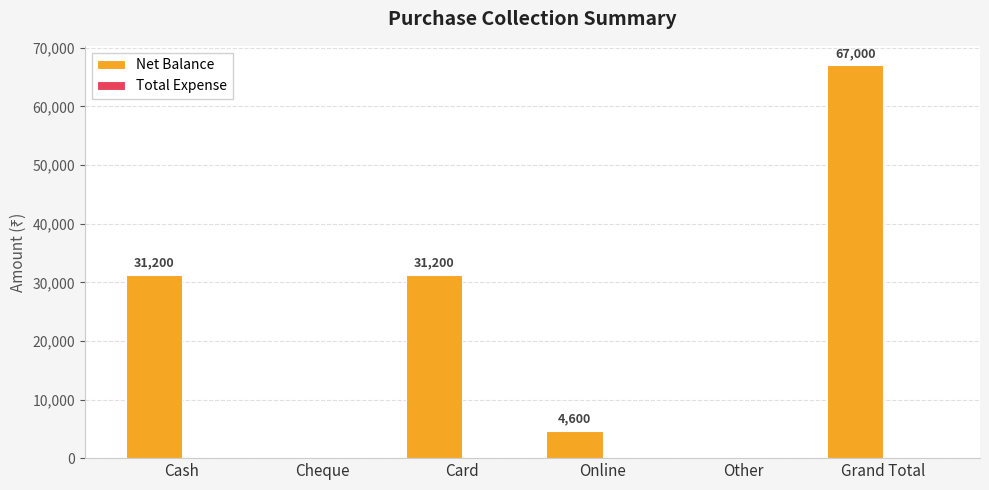

Which has a higher value, Cash or Online?

Cash